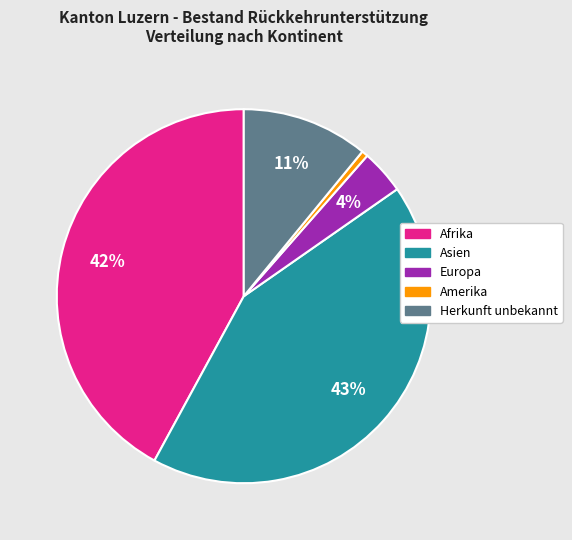

Count the number of slices in the pie.

5